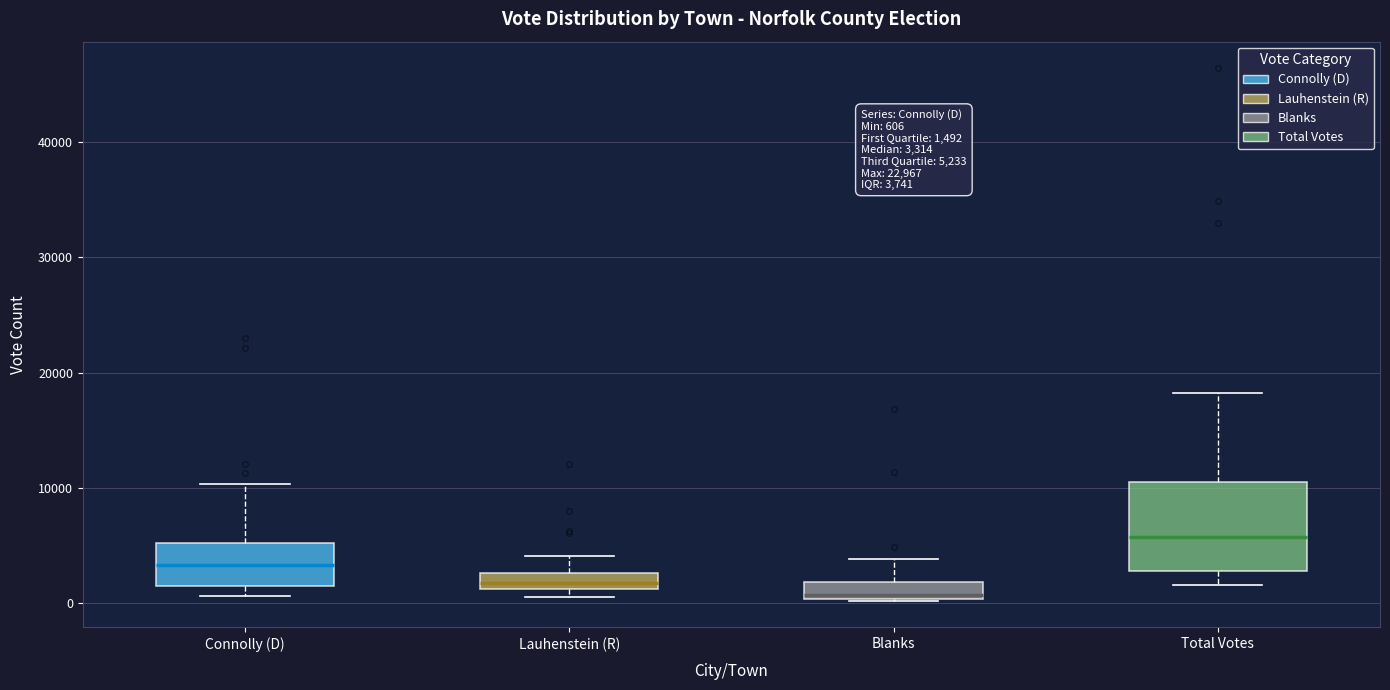

Which box has the highest median line?

Total Votes